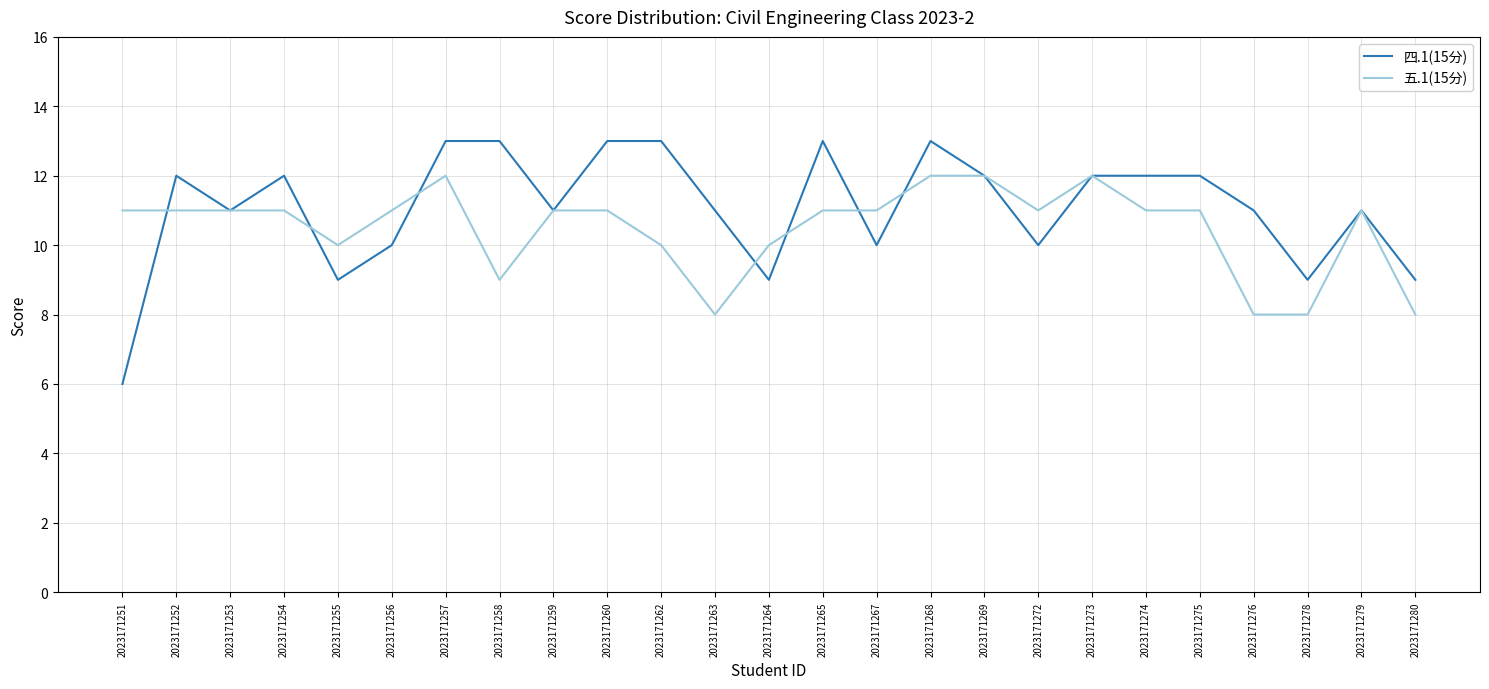

Between 2023171251 and 2023171263, which series saw the biggest shift?

四.1(15分)